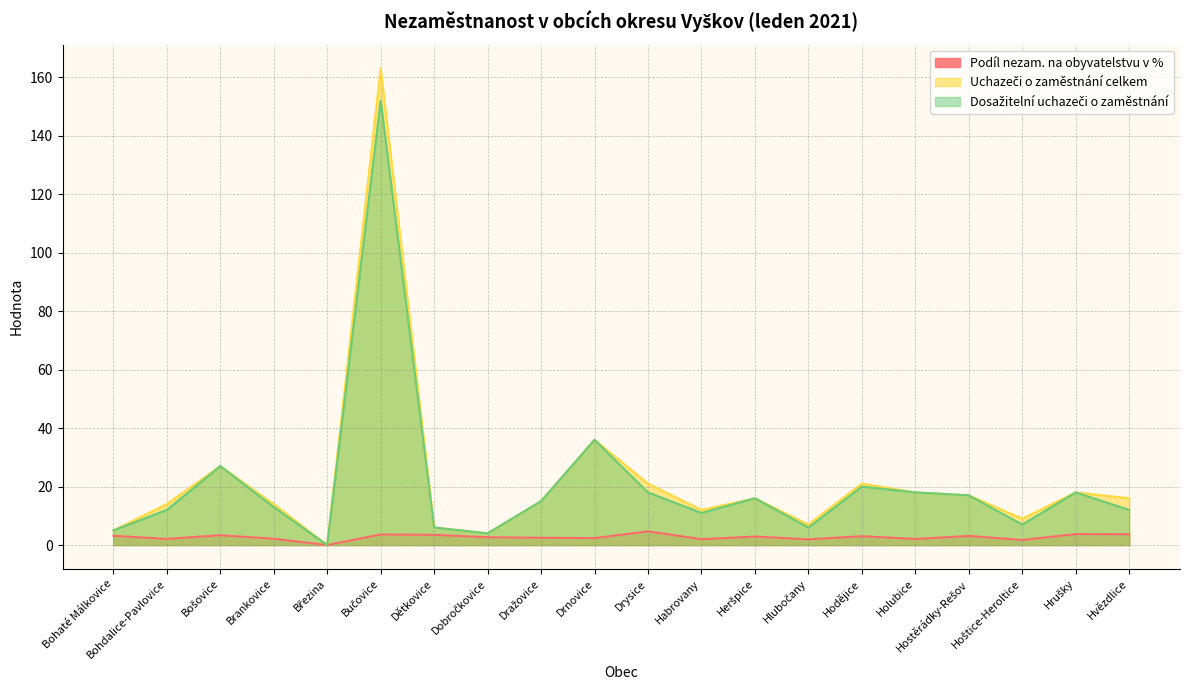

Which has a higher value, Bohaté Málkovice or Hlubočany?

Bohaté Málkovice